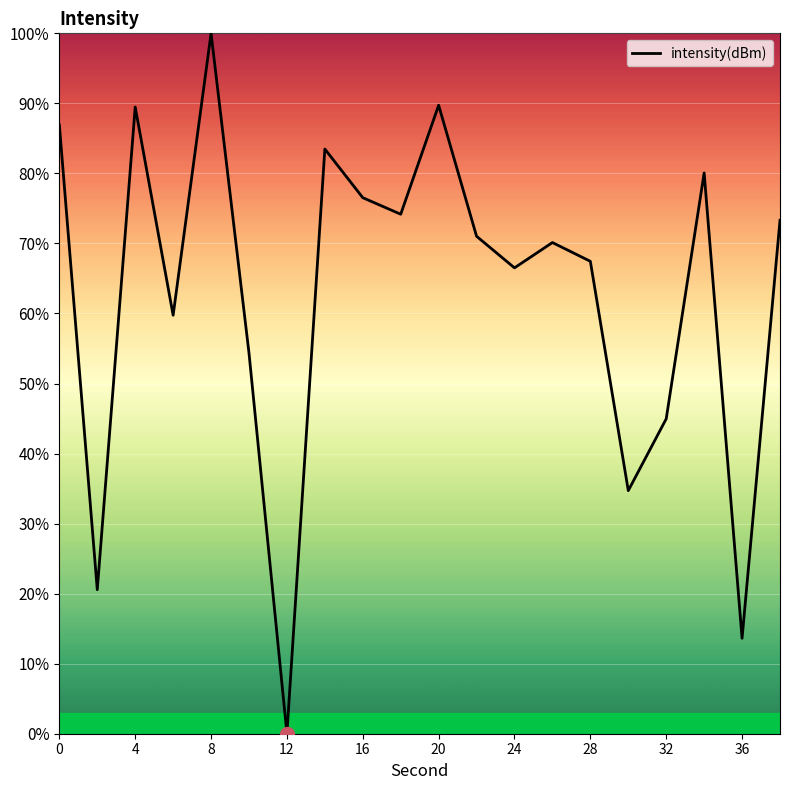

What is the difference between the maximum and minimum values?

100.0